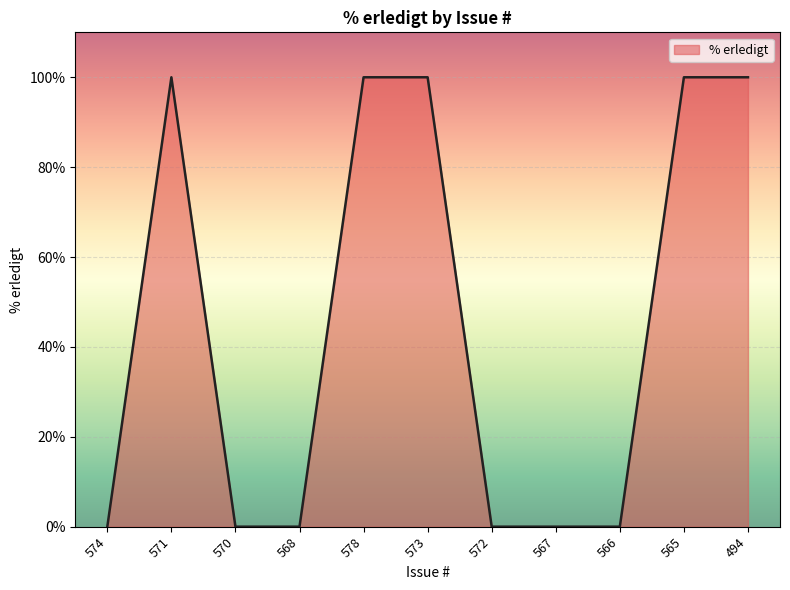

What is the greatest value displayed?

100